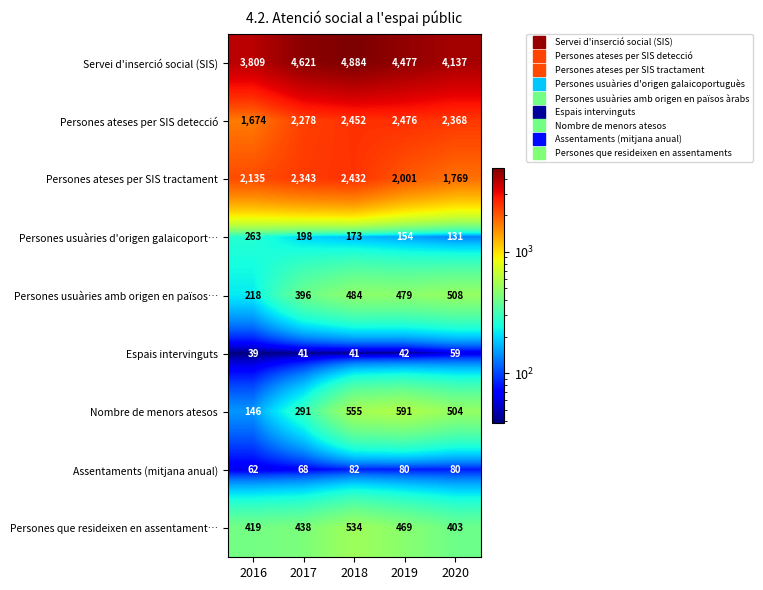

What is the difference between the Nombre de menors atesos values at 2019 and 2017?

300